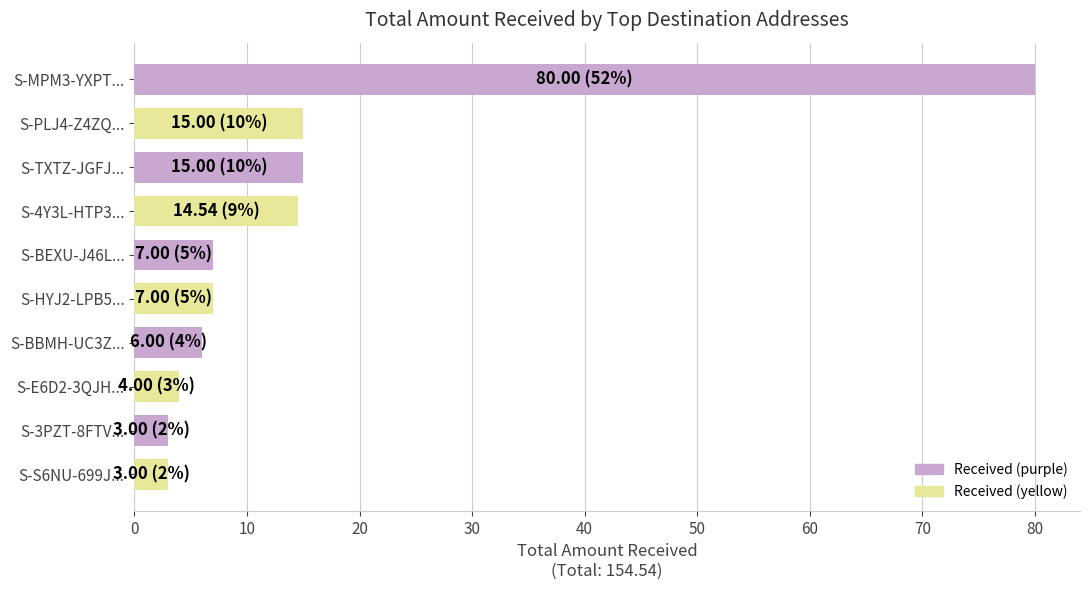

What is the change in value from S-MPM3-YXPT... to S-4Y3L-HTP3...?

-65.5